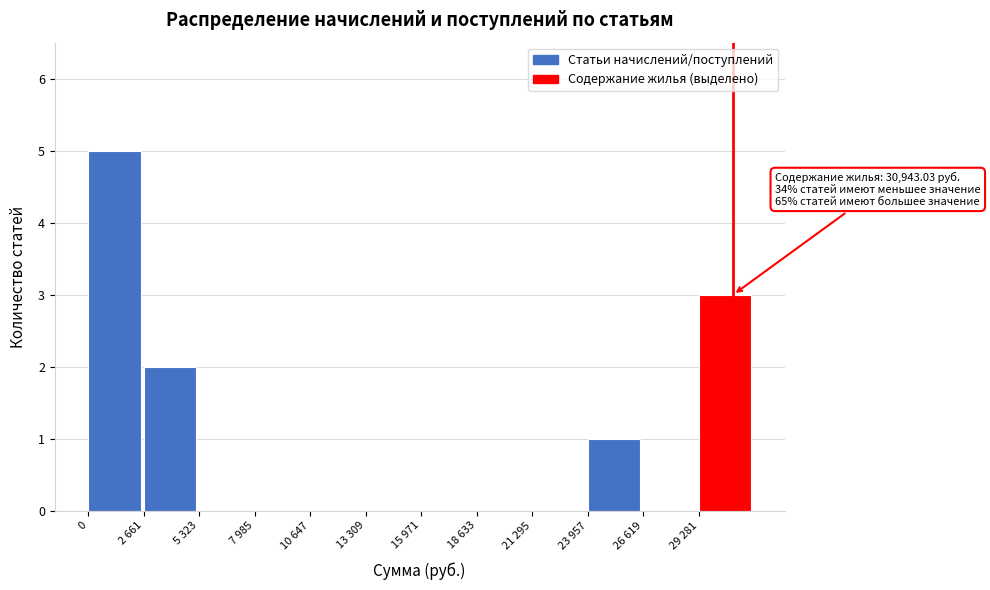

Reading left to right, extract all data points from this chart.

0=5	2 661=2	5 323=0	7 985=0	10 647=0	13 309=0	15 971=0	18 633=0	21 295=0	23 957=1	26 619=0	29 281=3